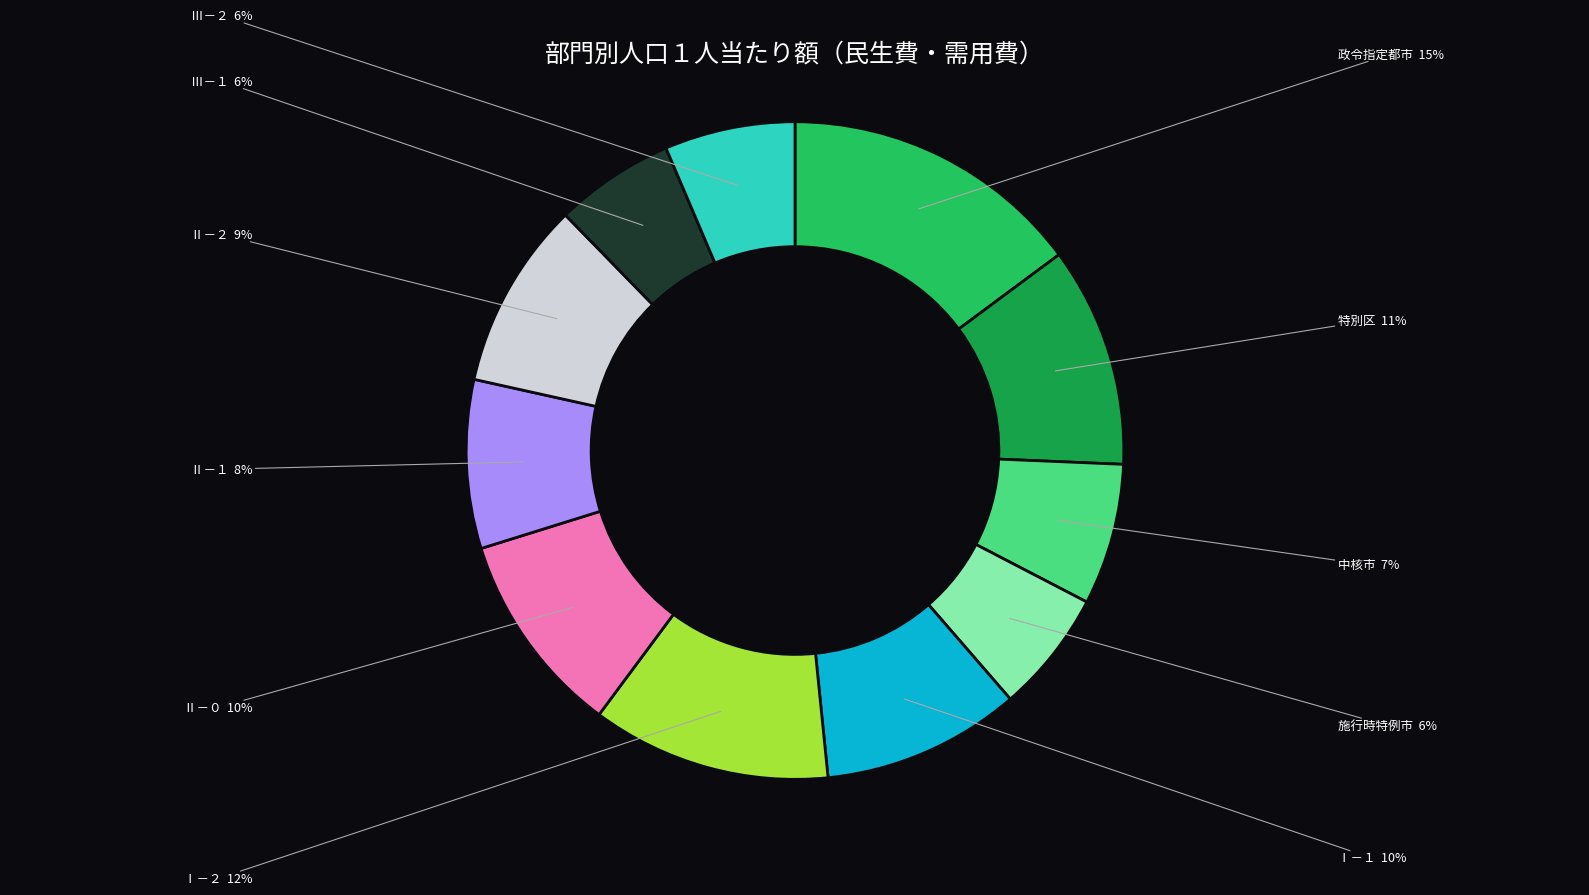

True or false: Ⅱ－１ accounts for 22% of the total.

False